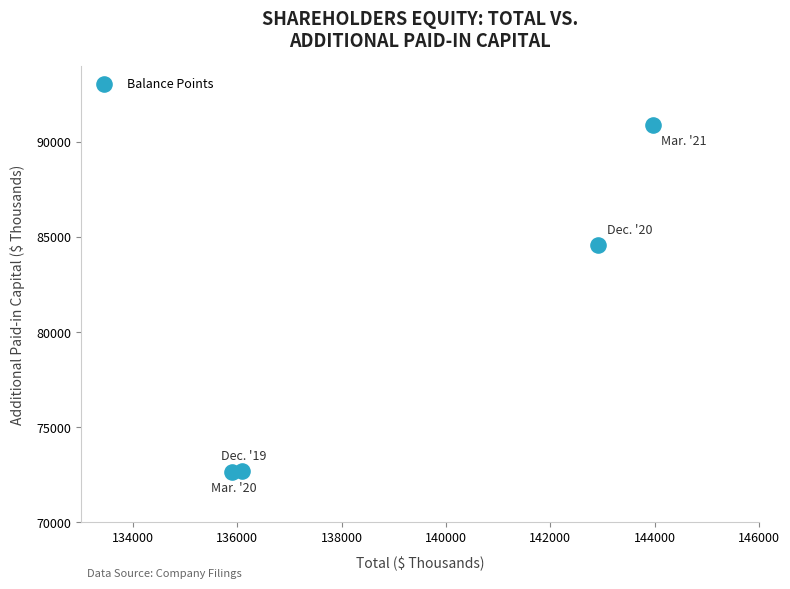

What is the average X value?

139722